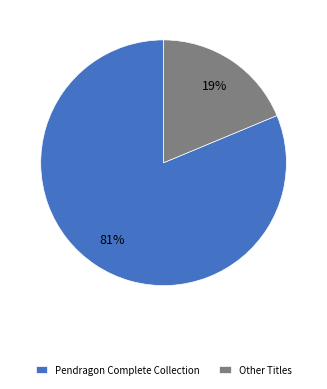

What is the largest slice in the pie chart?

Pendragon Complete Collection